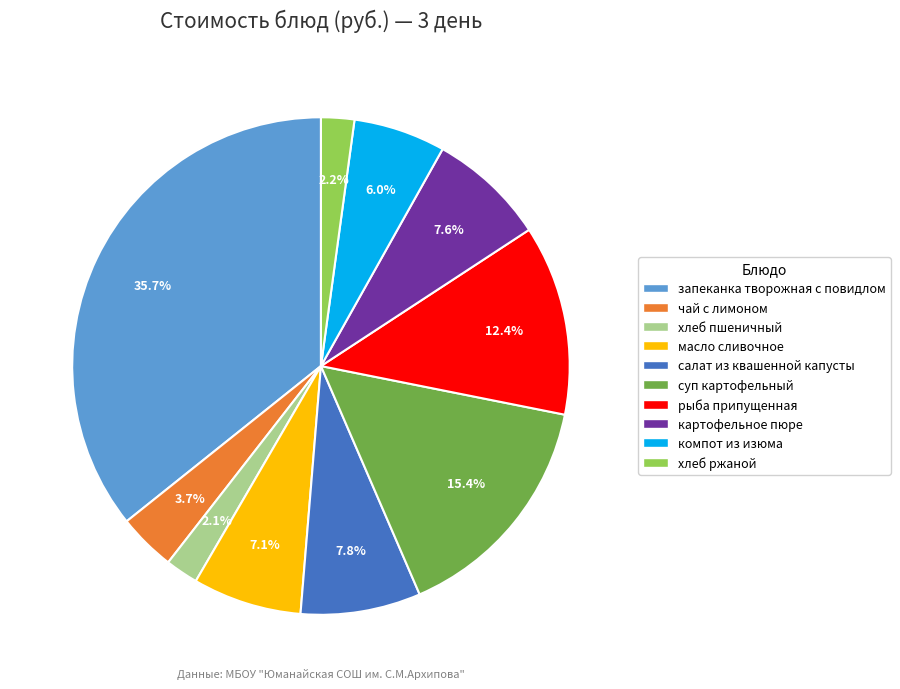

What is the ratio of the value at рыба припущенная to the value at масло сливочное?

1.7